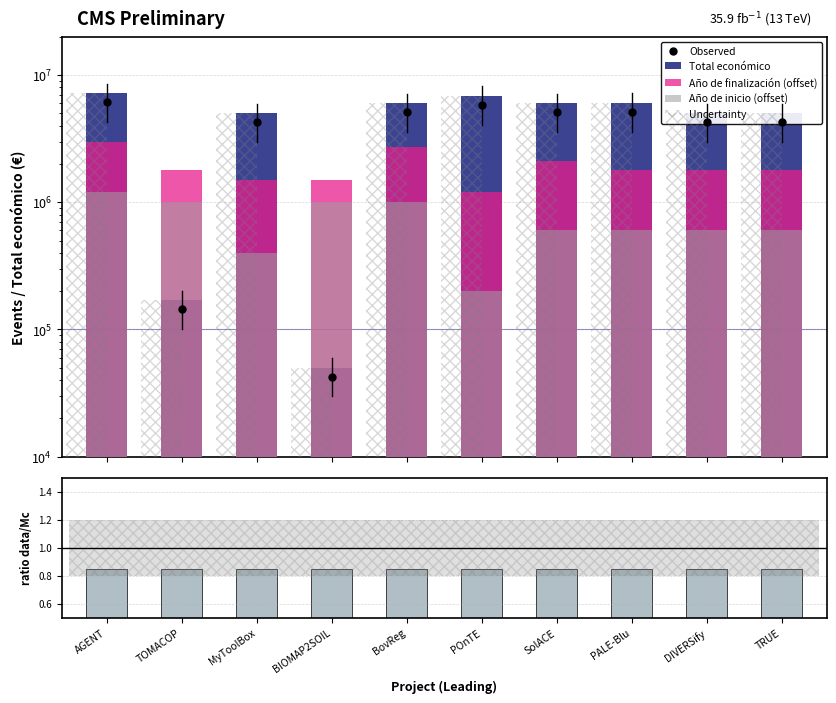

Which series has the widest spread of Y values?

Total económico